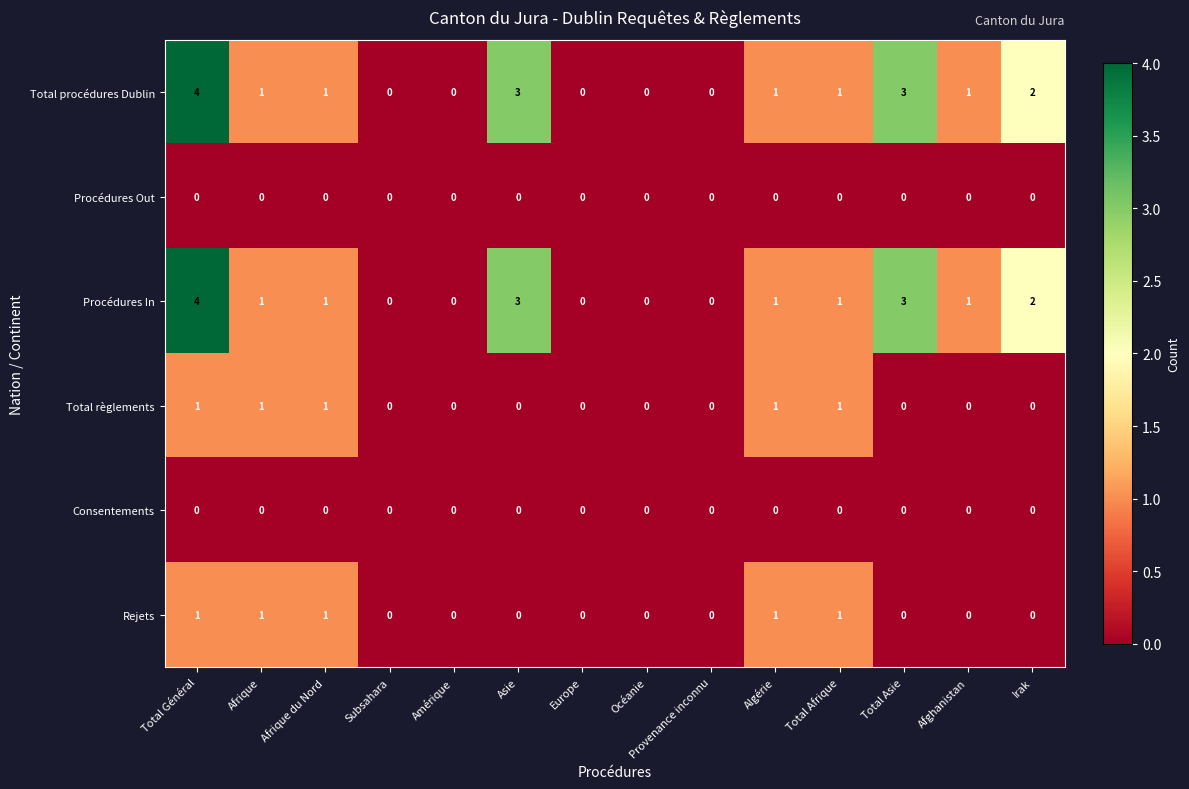

Which category has the highest value in the Total procédures Dublin series?

Total Général